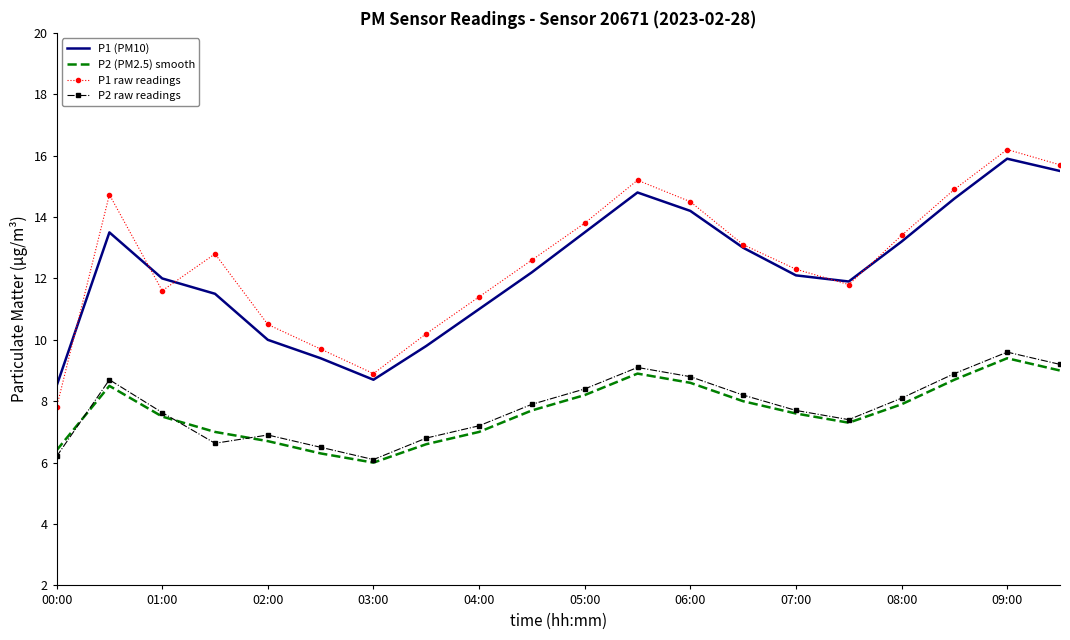

True or false: P2 (PM2.5) smooth and P1 raw readings intersect in this chart.

False